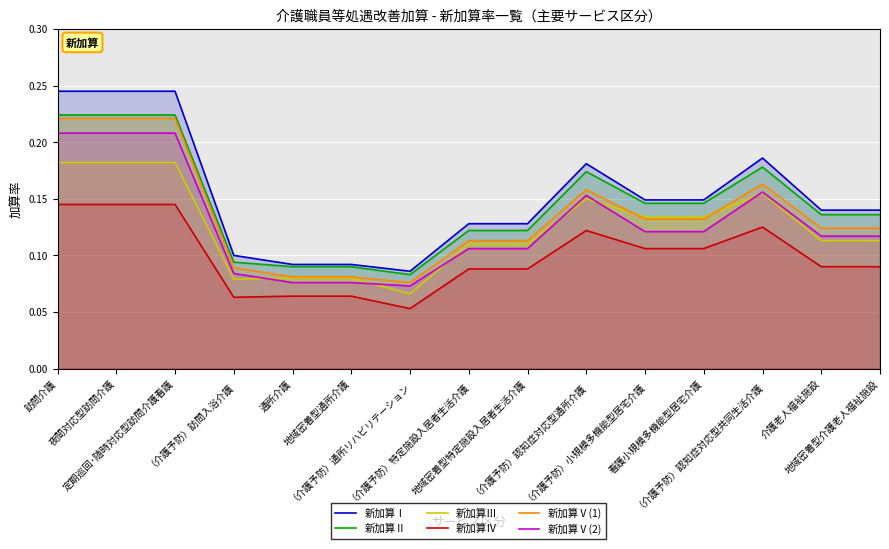

At how many categories does at least one series exceed 0?

15